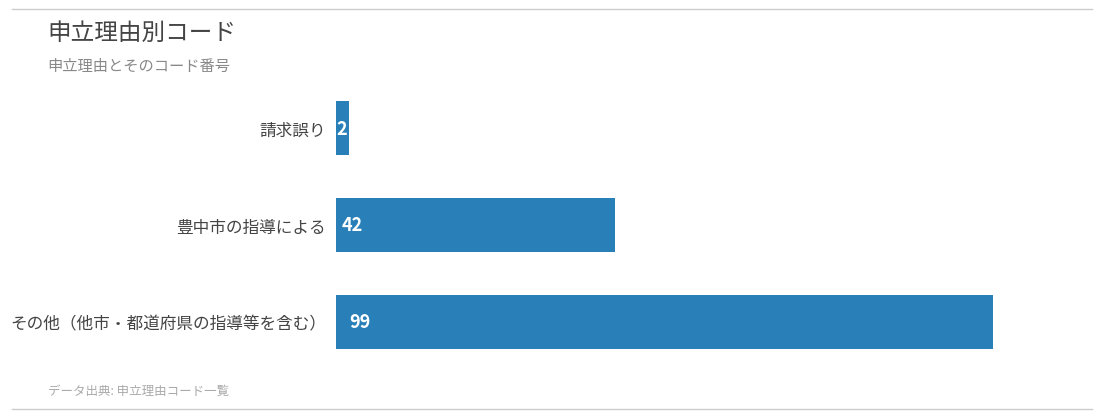

Does the chart contain stacked bars?

No